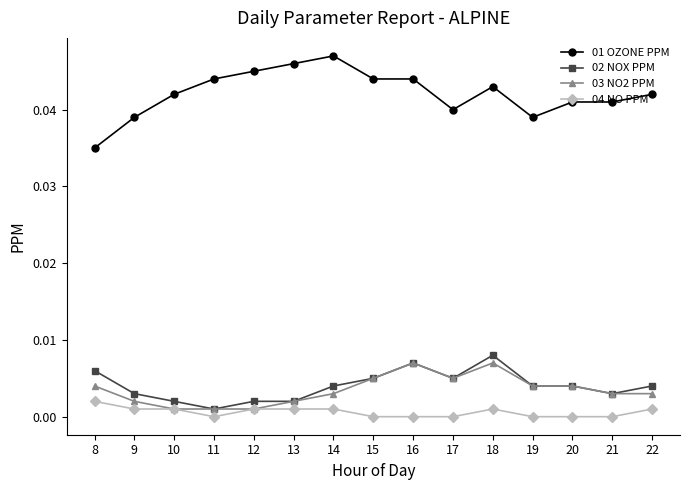

The 02 NOX PPM series shows 0.0 at 19. True or false?

True